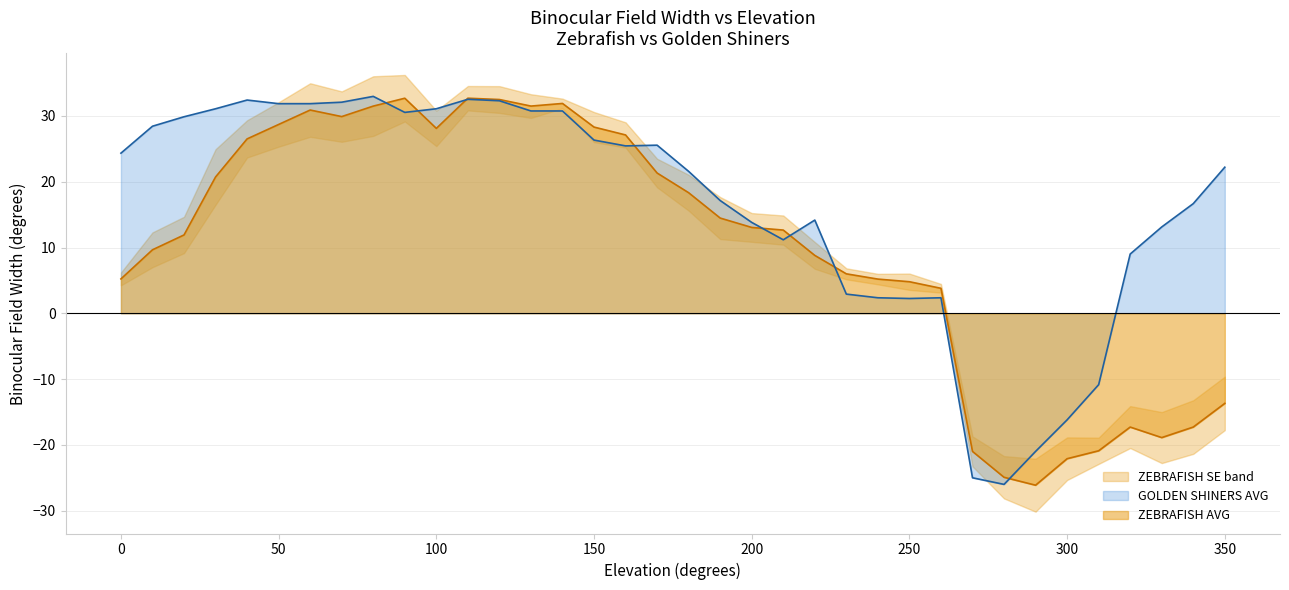

How many data points in GOLDEN SHINERS AVG are less than 24?

18